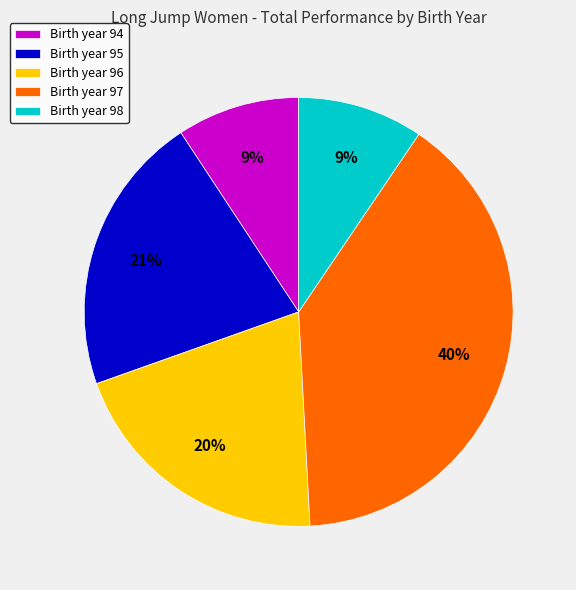

Between Birth year 96 and Birth year 97, which is larger?

Birth year 97